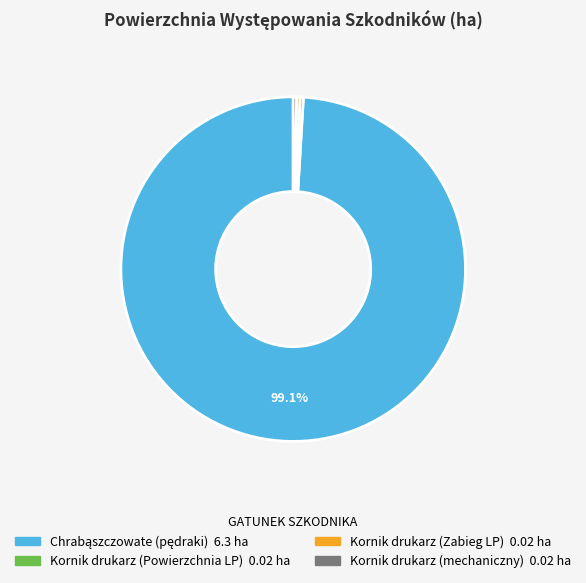

Is there any slice that represents more than half of the pie?

Yes